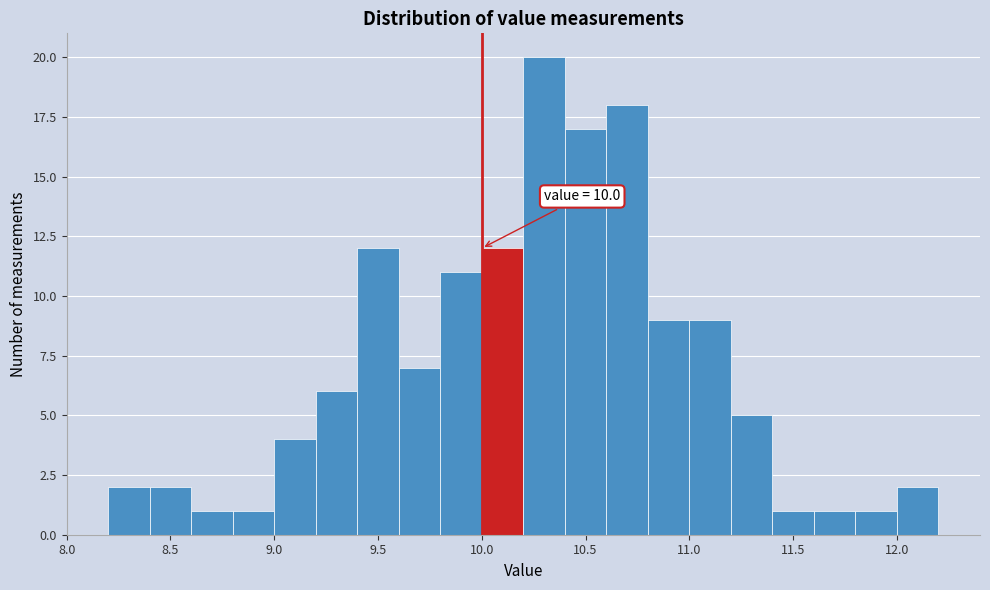

Over which range of the x-axis is the bar tallest?

10.2 to 10.4